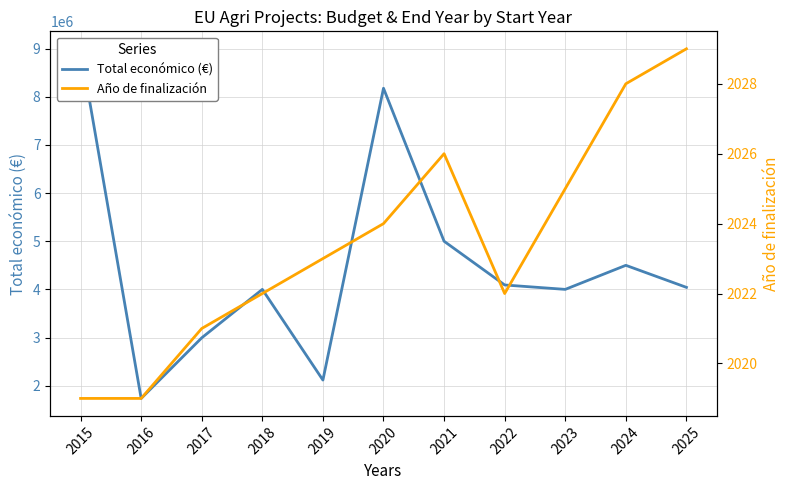

True or false: Año de finalización and Total económico (€) cross at least once.

False